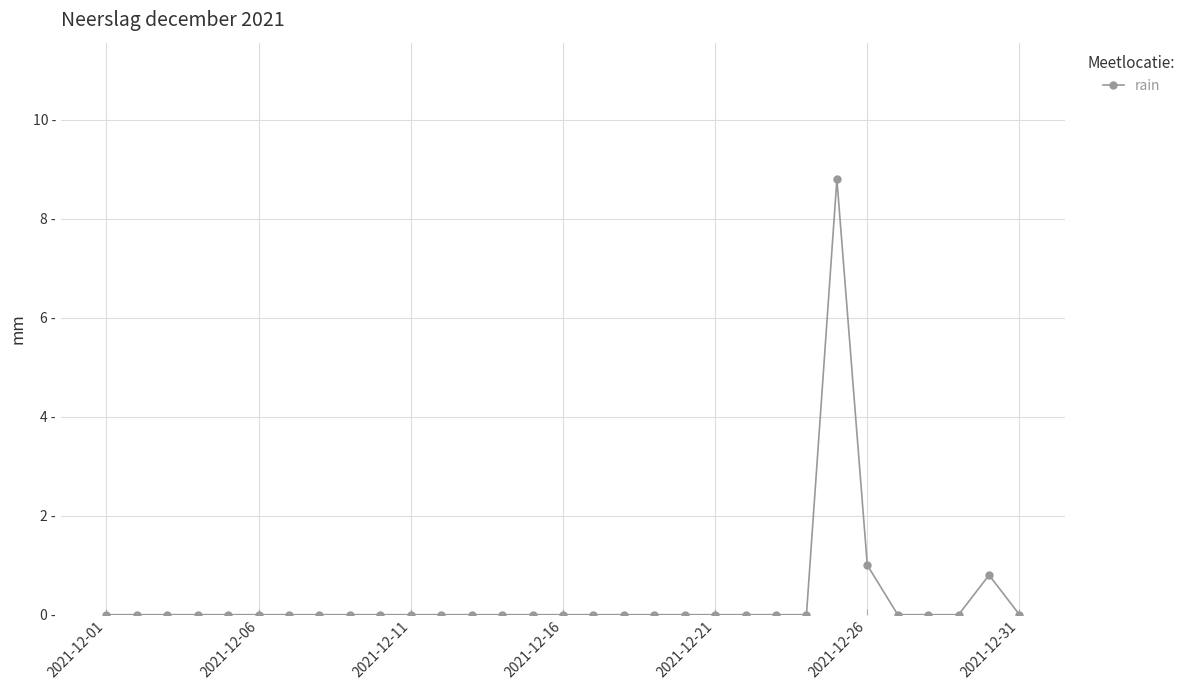

Is this an area chart (filled region under the line)?

No